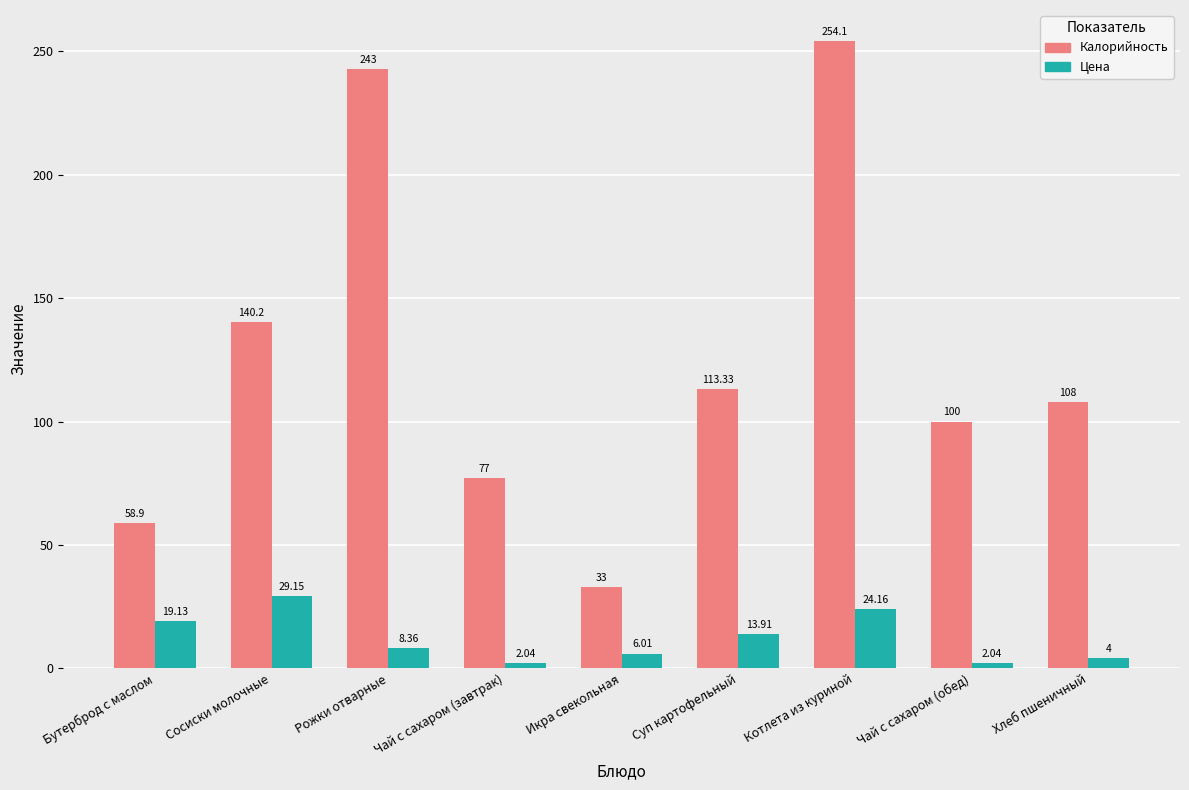

At how many categories does at least one series exceed 99?

6